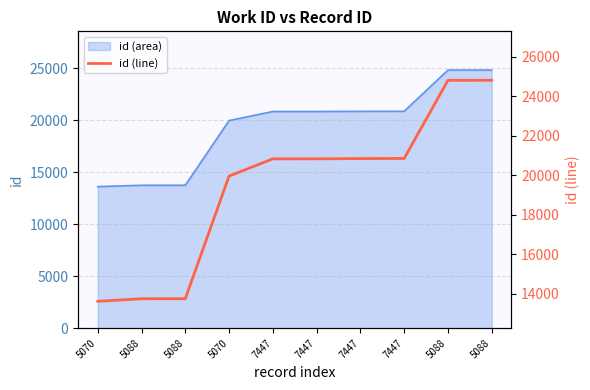

Is it true that the value at 5070 is 13609?

True